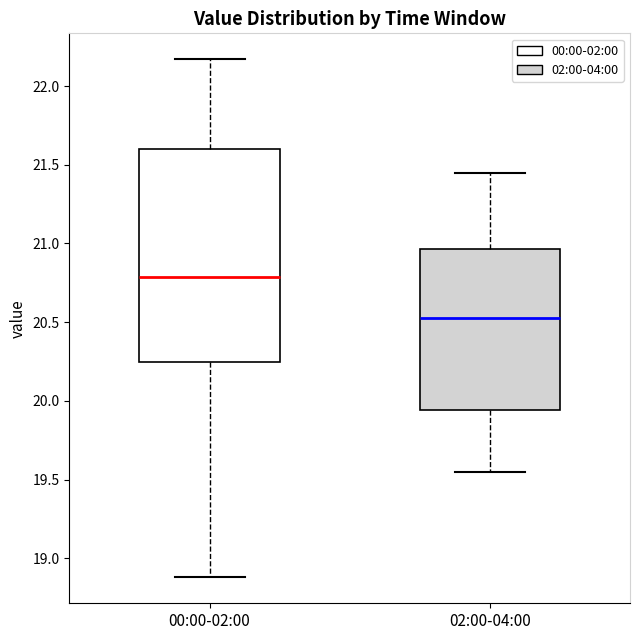

Comparing the boxes themselves (not the whiskers), which one is the tallest?

00:00-02:00